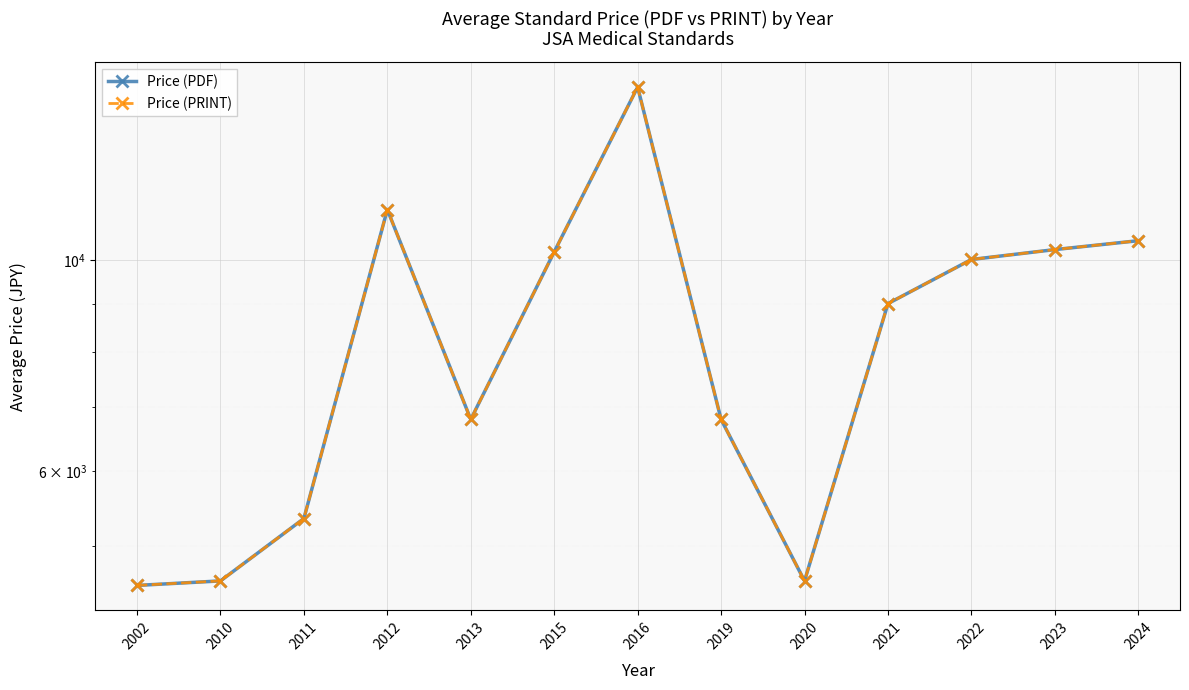

Where is the first local maximum for Price (PRINT)?

2012